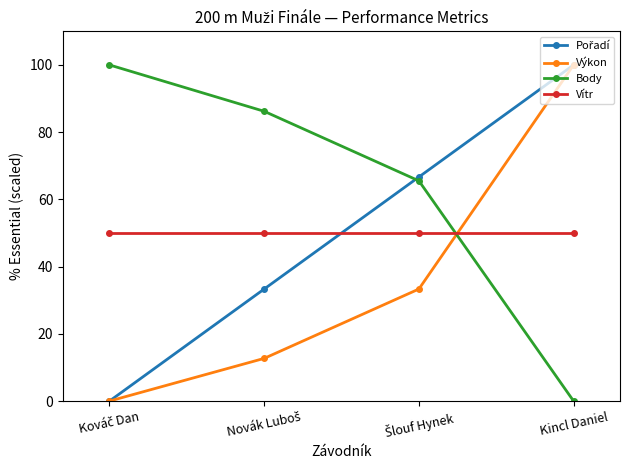

What is the average value of the Body series?

62.9